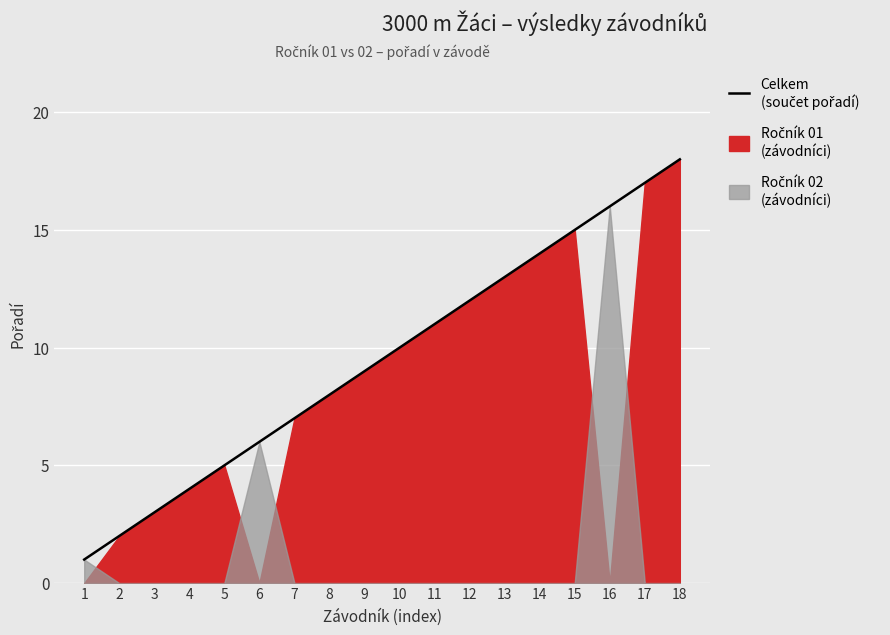

Rank the categories by value from highest to lowest.

18, 17, 16, 15, 14, 13, 12, 11, 10, 9, 8, 7, 6, 5, 4, 3, 2, 1